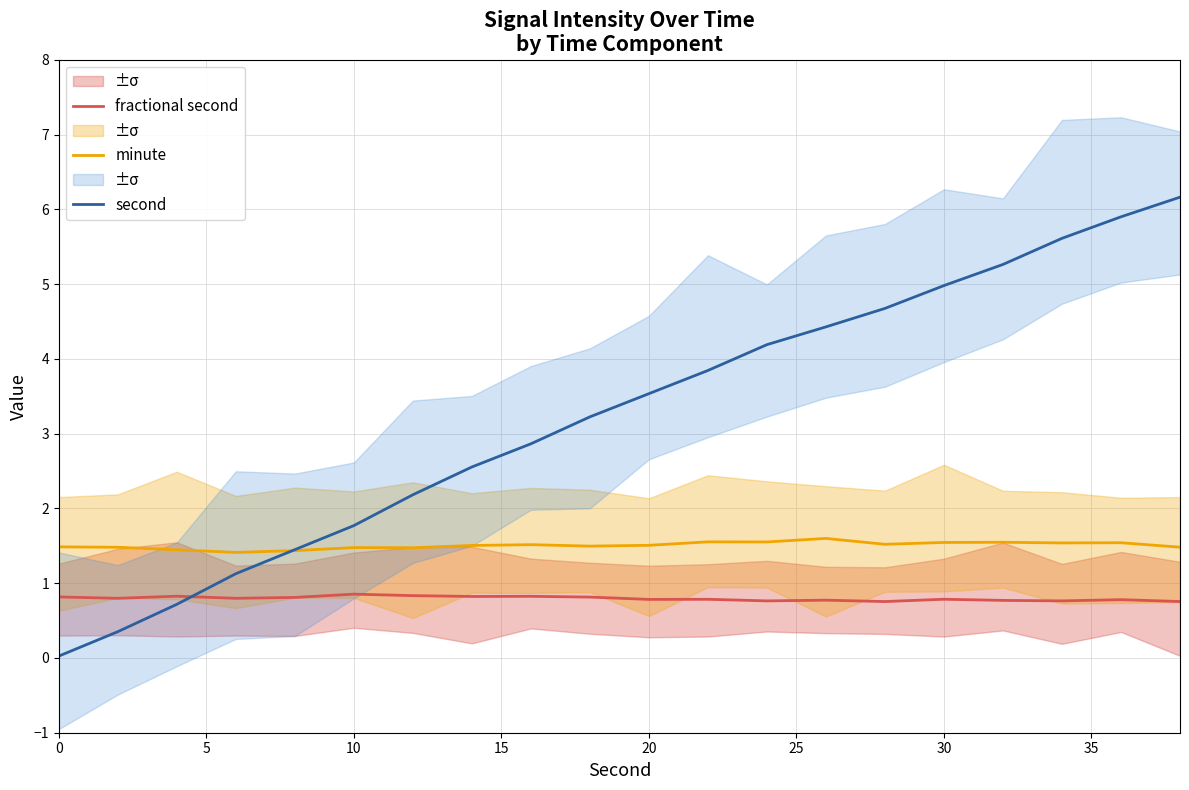

What is the maximum value for fractional second?

0.9